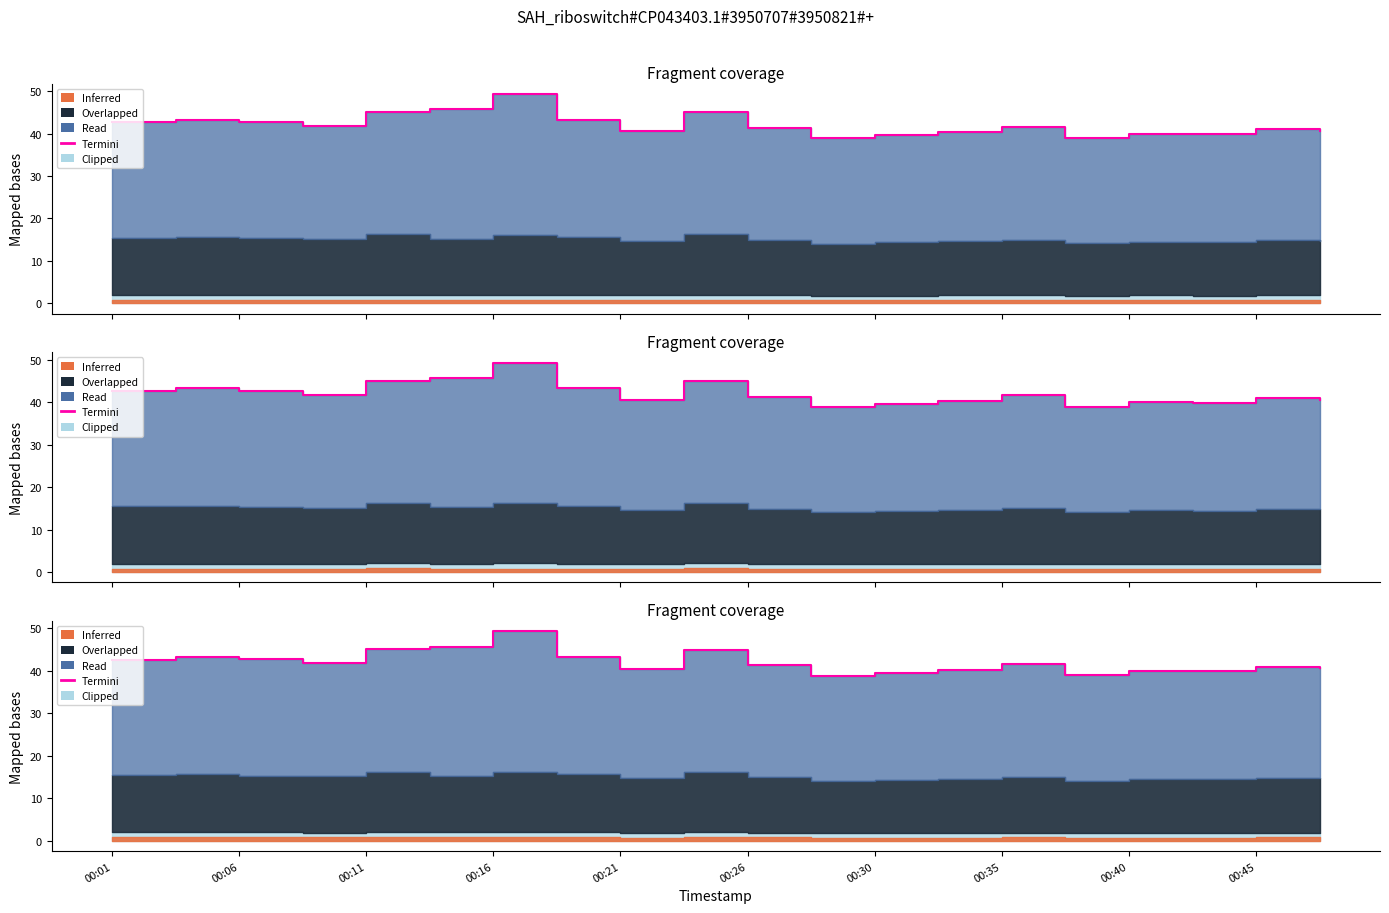

Between 10 and 00:26, which is larger?

00:26